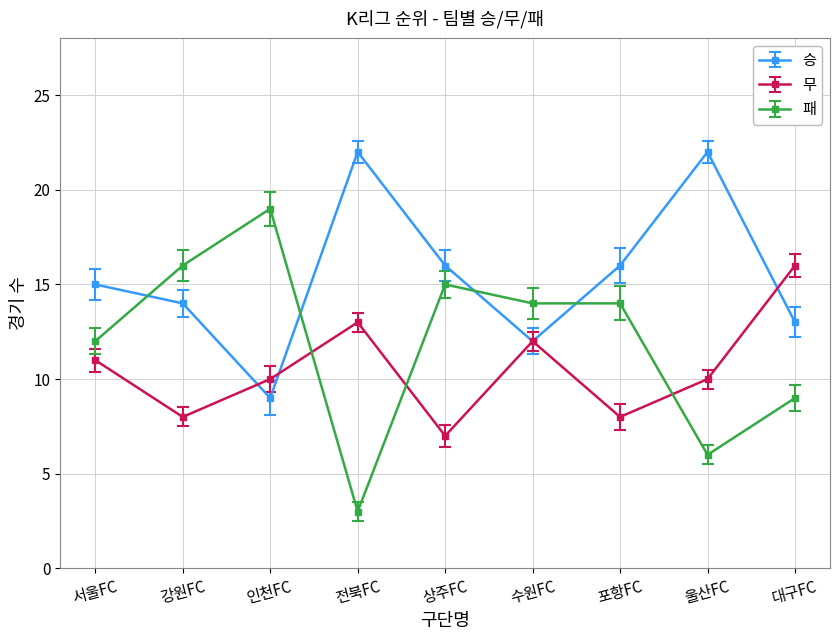

What position from the left is 대구FC?

9